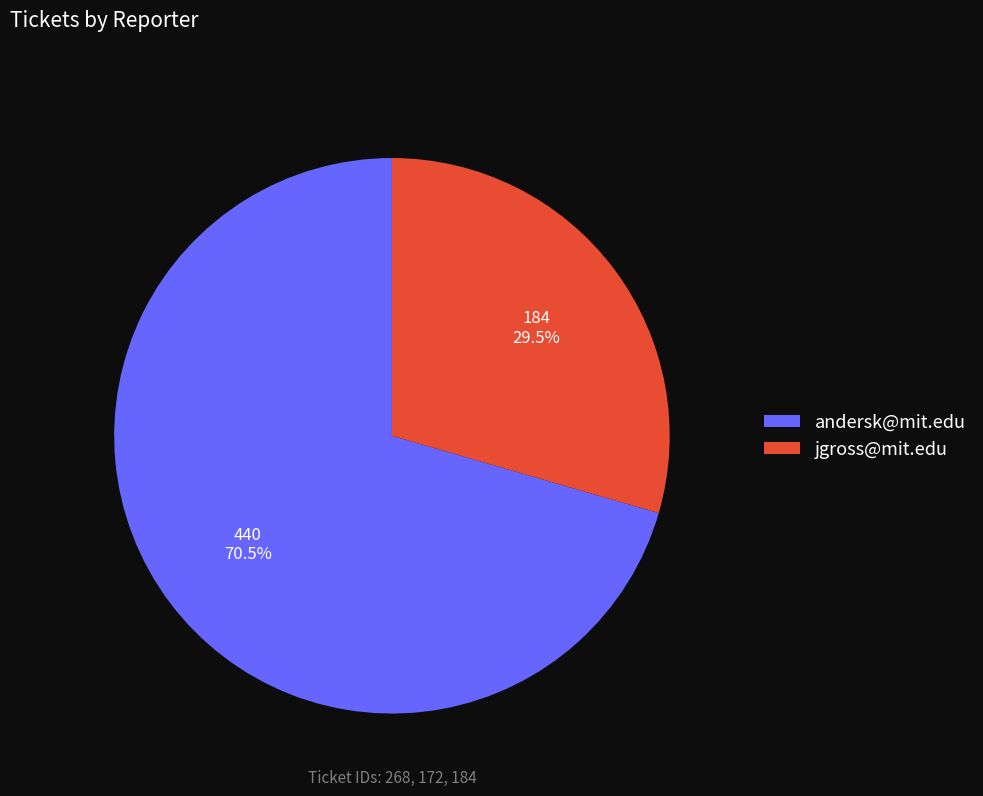

Count the number of slices in the pie.

2